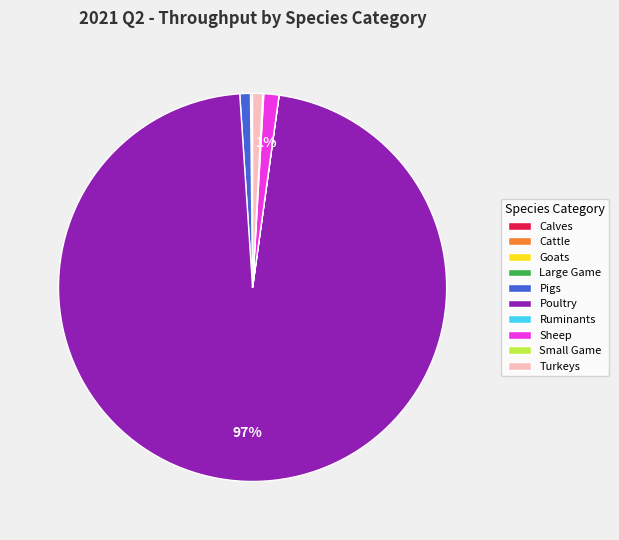

Between Poultry and Pigs, which is larger?

Poultry